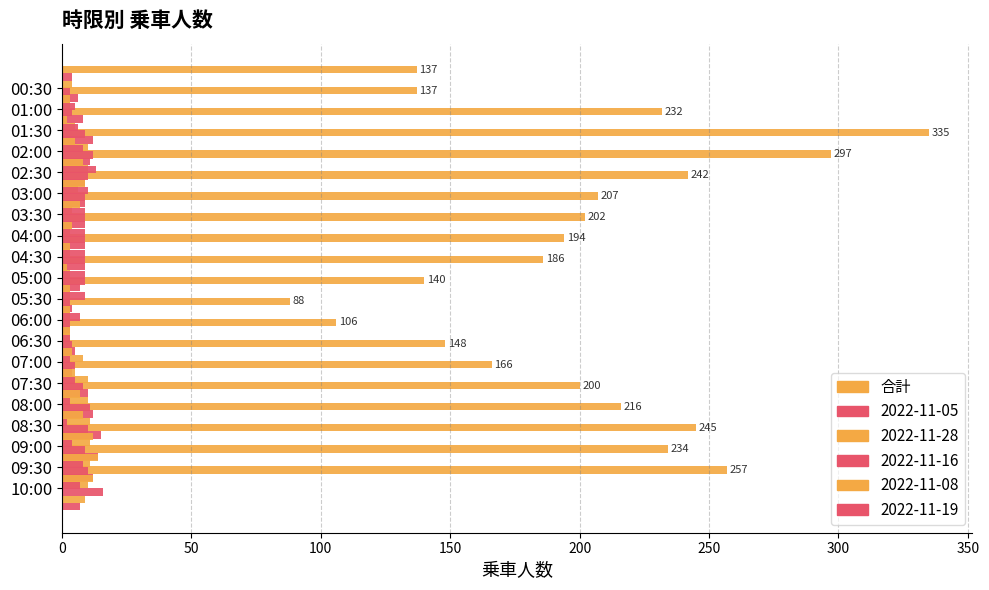

Reading left to right, what are all the values shown in this chart?

137	137	232	335	297	242	207	202	194	186	140	88	106	148	166	200	216	245	234	257